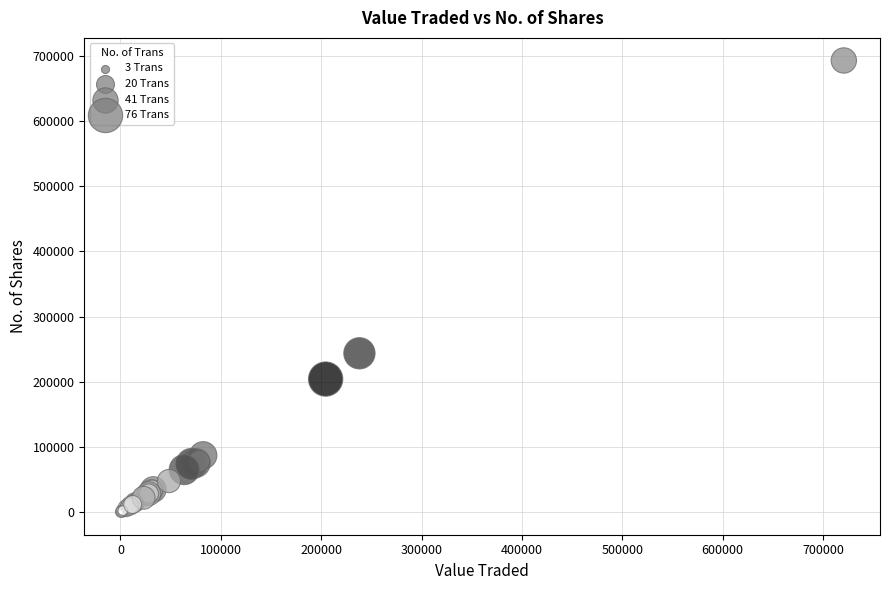

What Y value in the scatter plot is closest to 346340?

243612